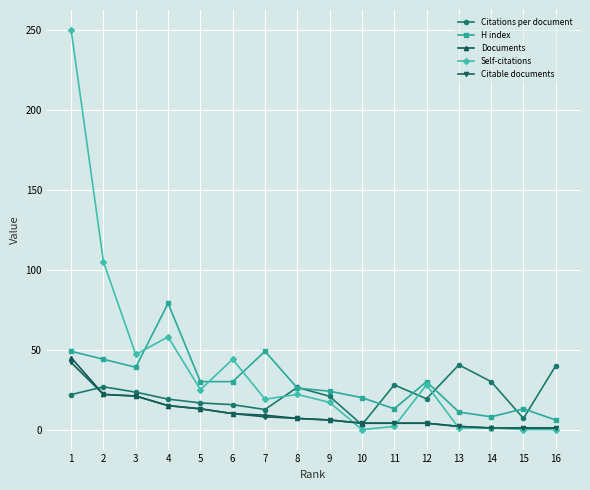

Which series has the largest range (max minus min)?

Self-citations